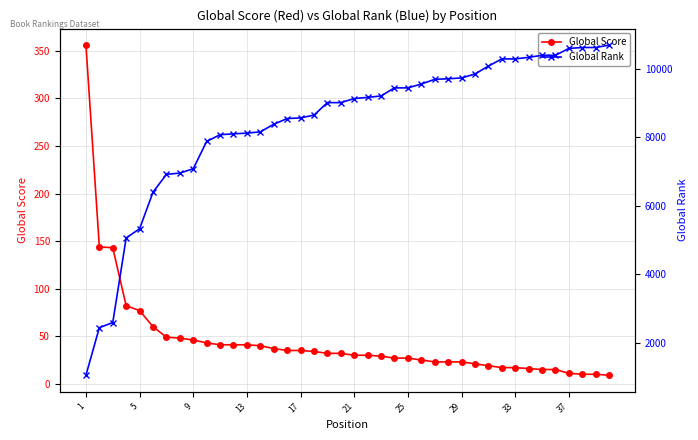

The value of Global Score at 37 is 11. True or false?

True